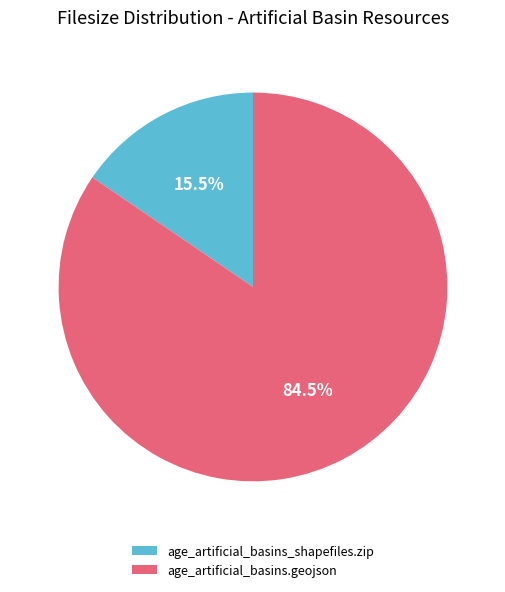

Which category accounts for the majority?

age_artificial_basins.geojson